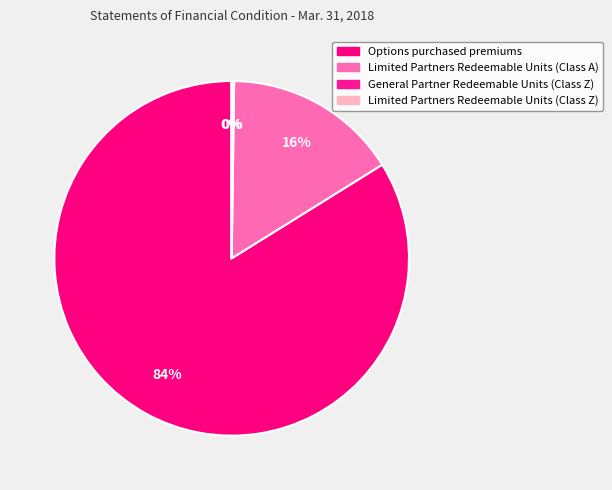

Count the number of slices in the pie.

4